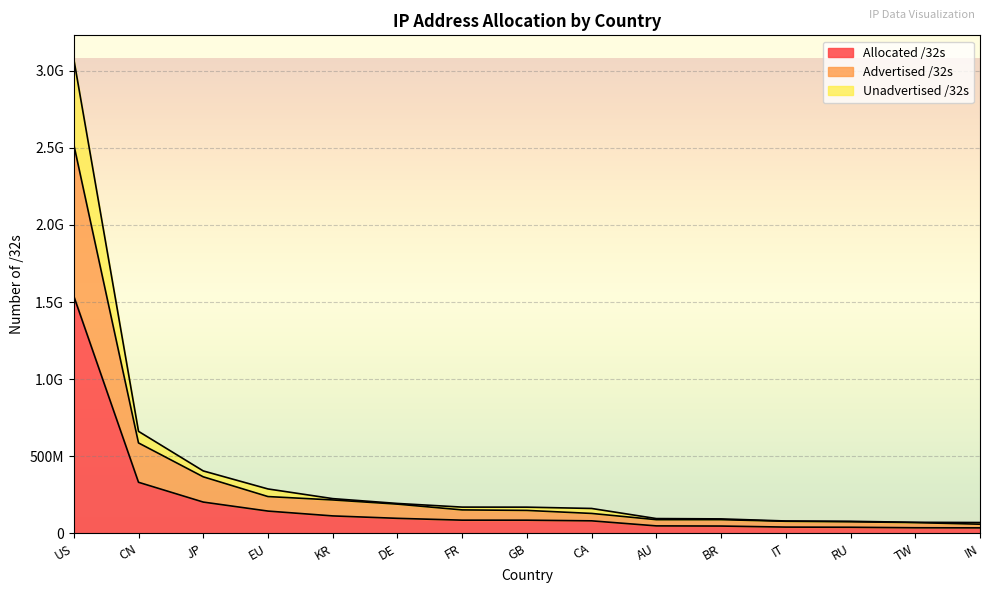

What is the label of the 11th point from the right?

KR